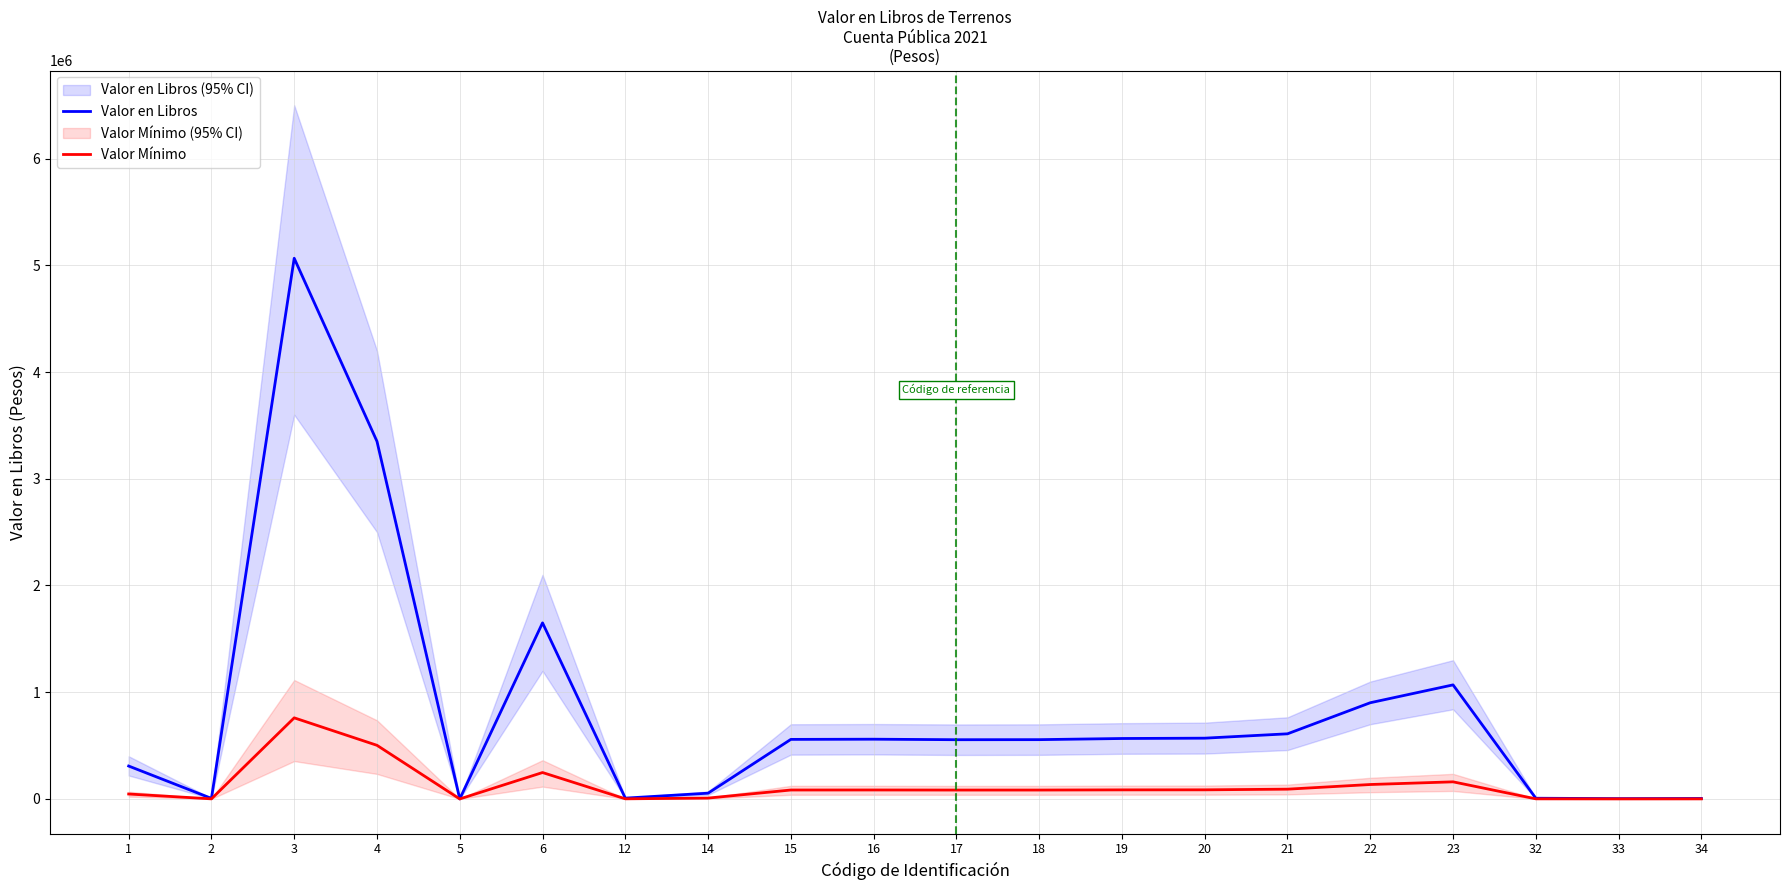

At which category does Valor Mínimo reach its first local valley?

2